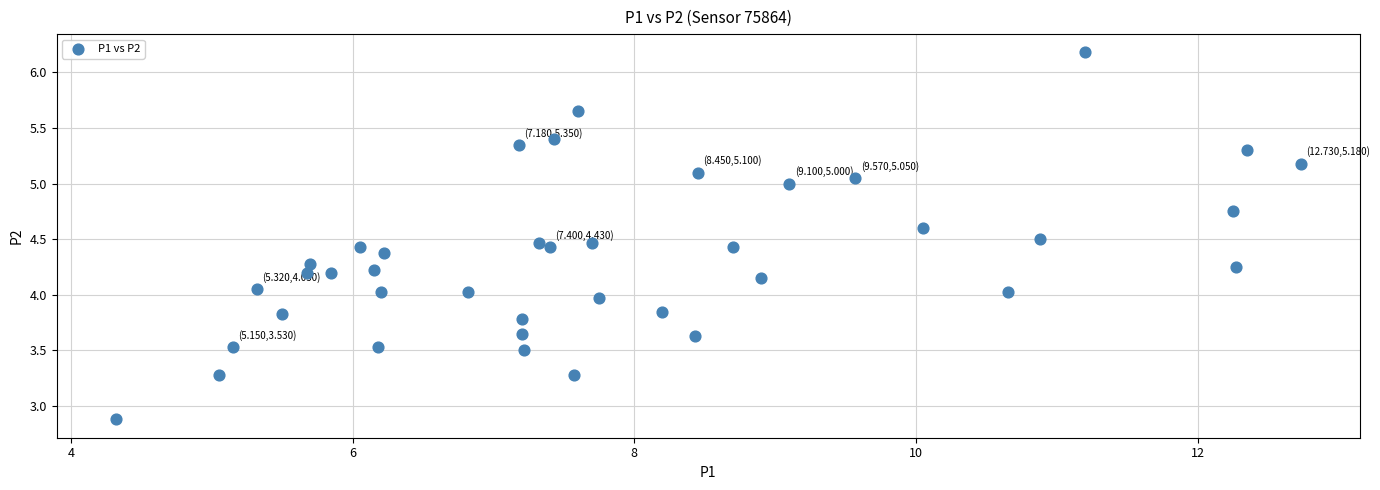

What is the range of X values (max minus min)?

8.4